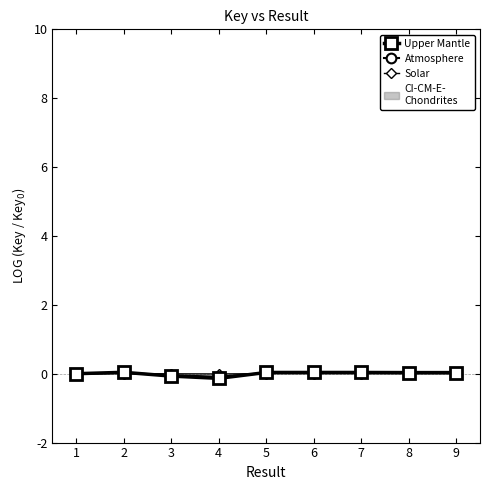

What is the difference between the Upper Mantle values at 2 and 4?

0.2